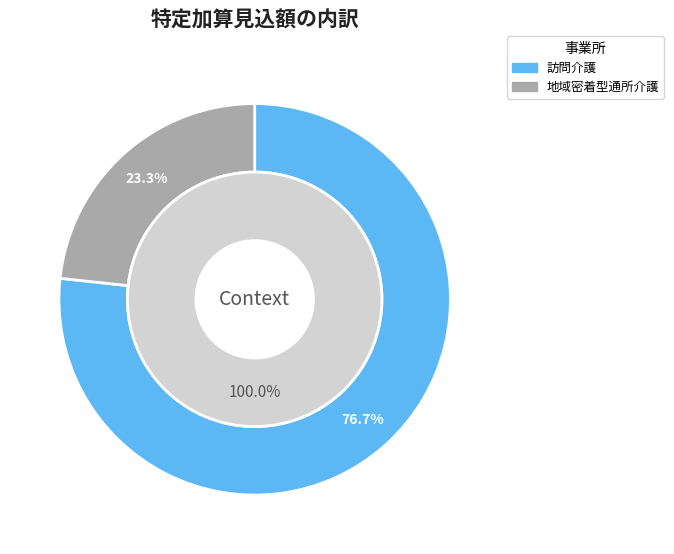

Between 訪問介護 and 地域密着型通所介護, which is larger?

訪問介護